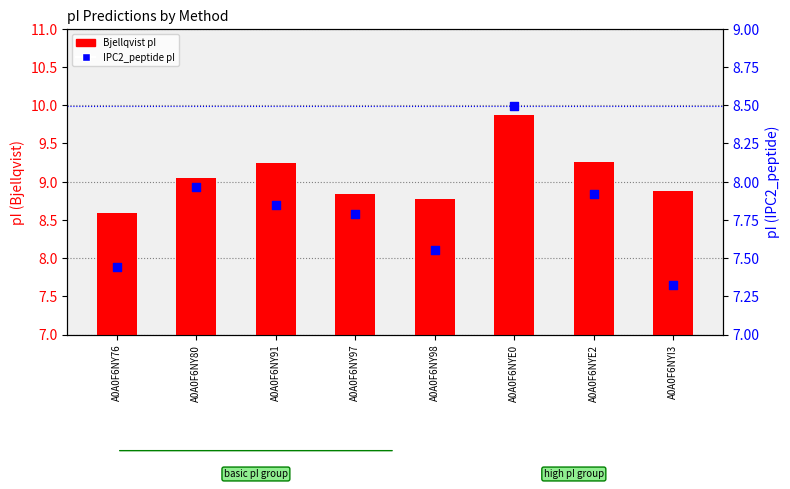

At how many categories does at least one series exceed 9?

4